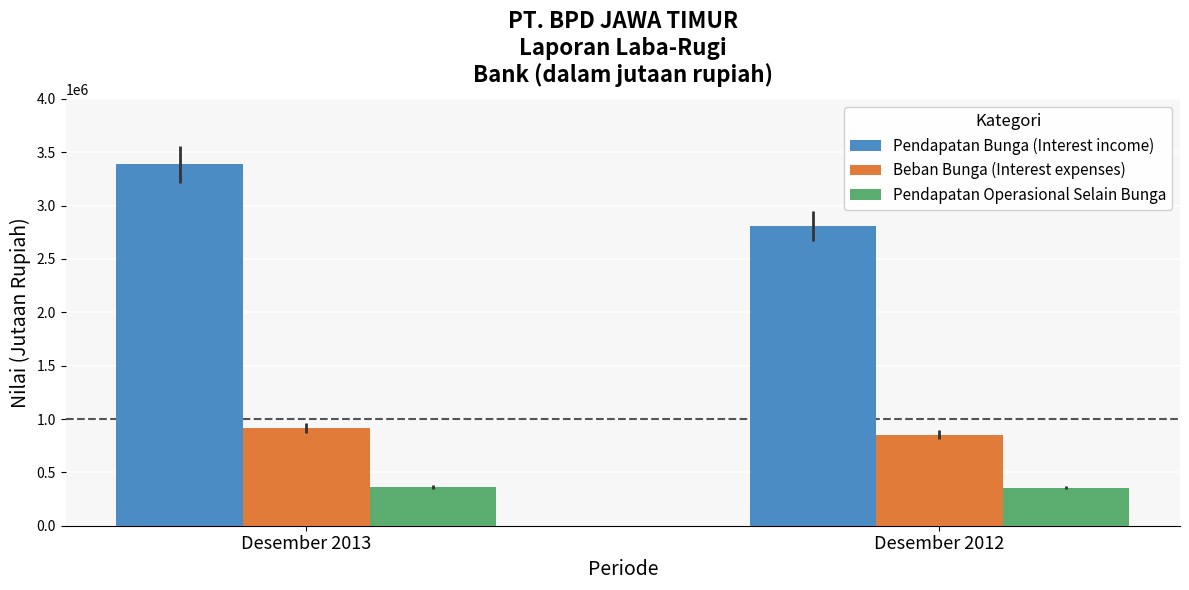

List the labels in order of Pendapatan Bunga (Interest income) value, largest first.

Desember 2013, Desember 2012